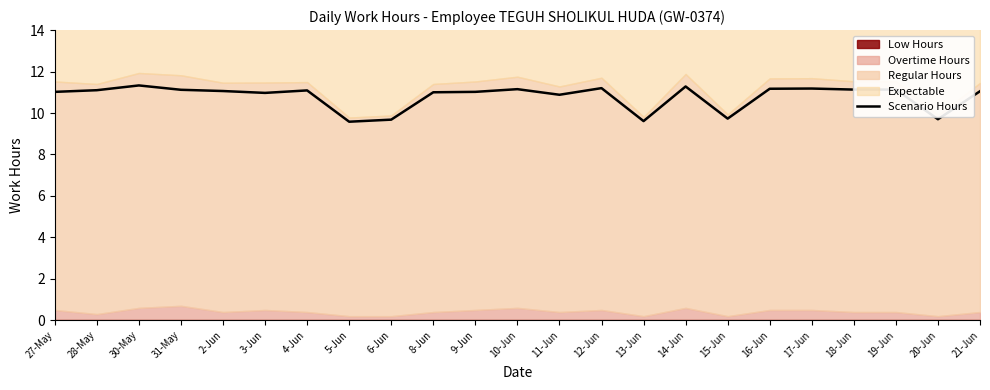

List the labels in order of value, largest first.

30-May, 14-Jun, 12-Jun, 17-Jun, 16-Jun, 10-Jun, 18-Jun, 19-Jun, 31-May, 28-May, 4-Jun, 2-Jun, 21-Jun, 27-May, 9-Jun, 8-Jun, 3-Jun, 11-Jun, 15-Jun, 20-Jun, 6-Jun, 13-Jun, 5-Jun